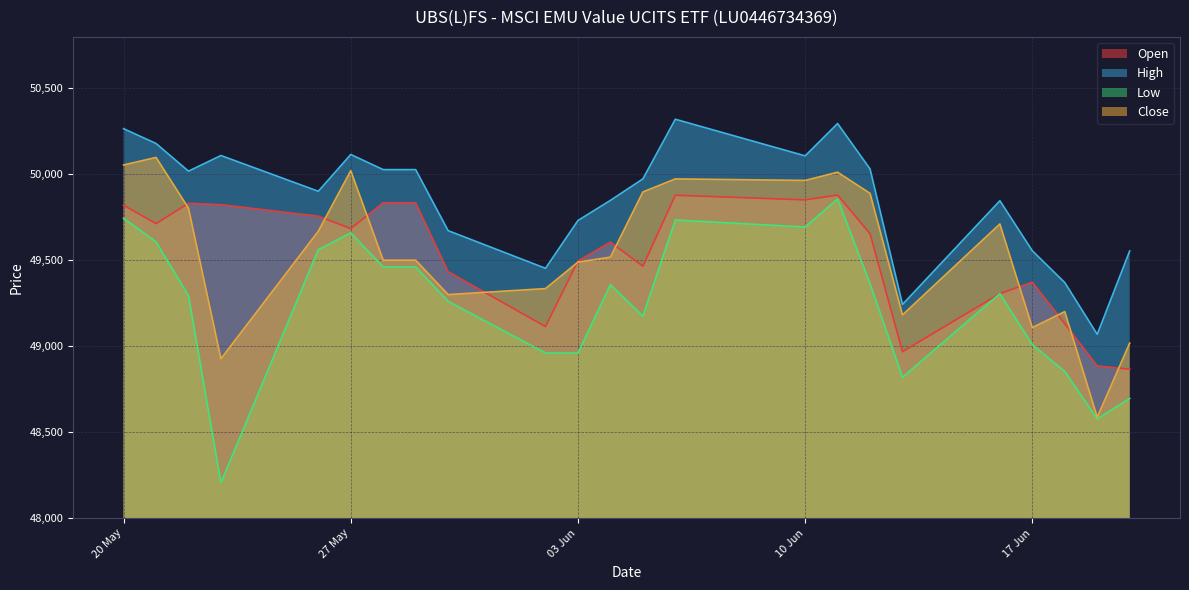

What is the sum of all Open values?

1139220